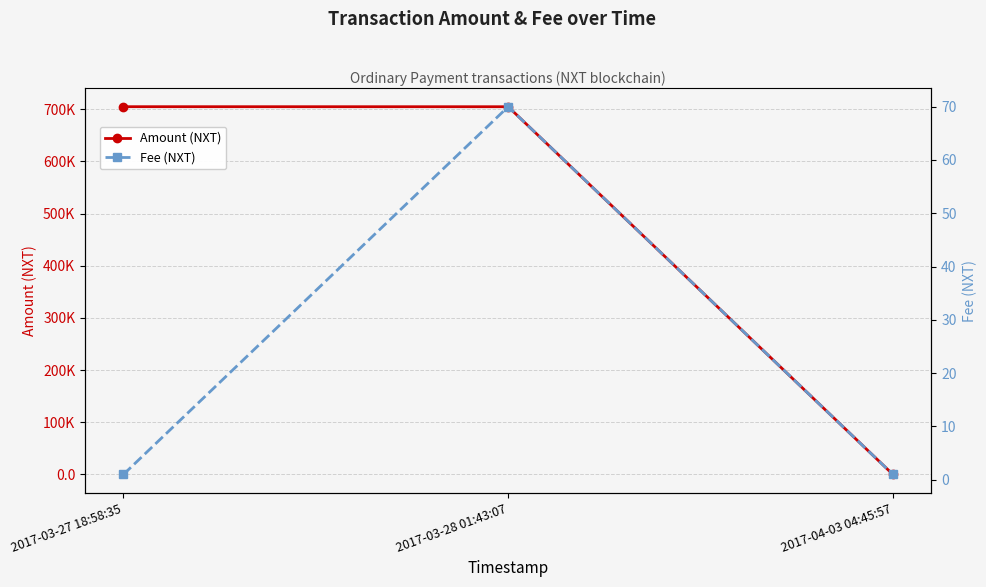

What are all the series names shown in the legend?

Amount (NXT), Fee (NXT)